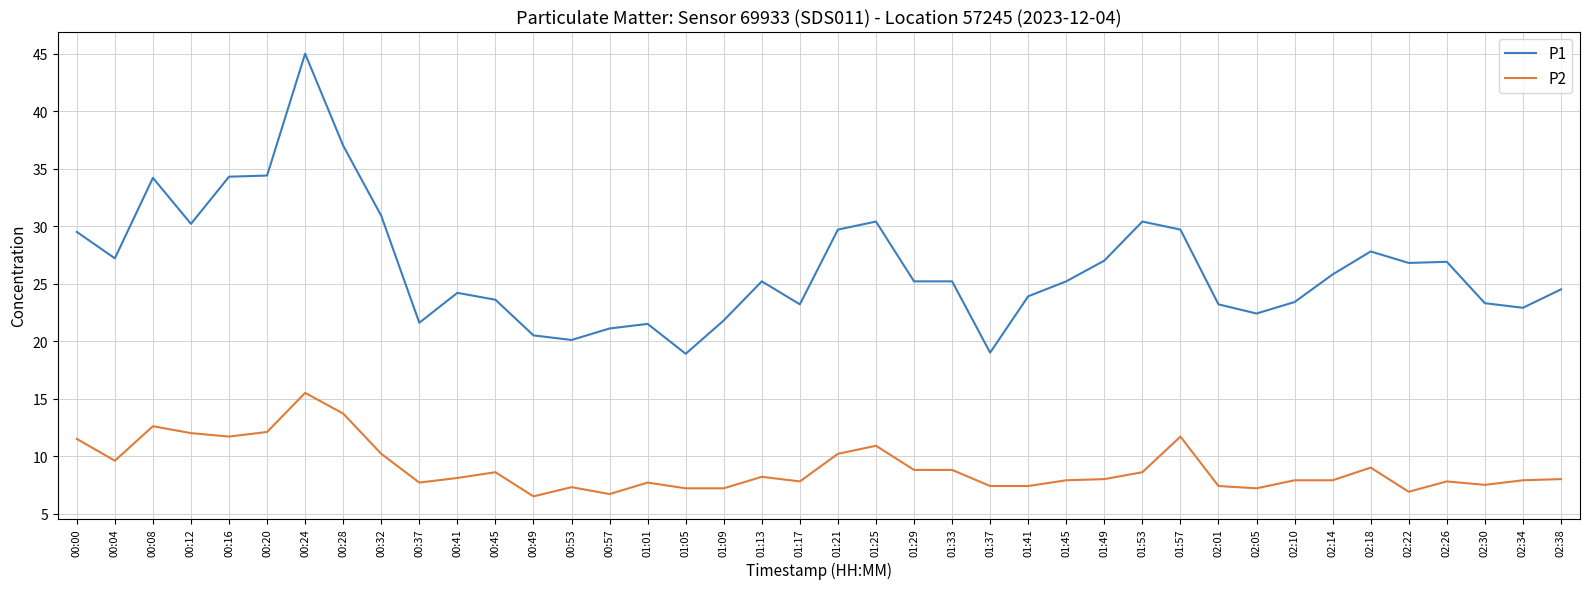

What position from the left is 00:49?

13